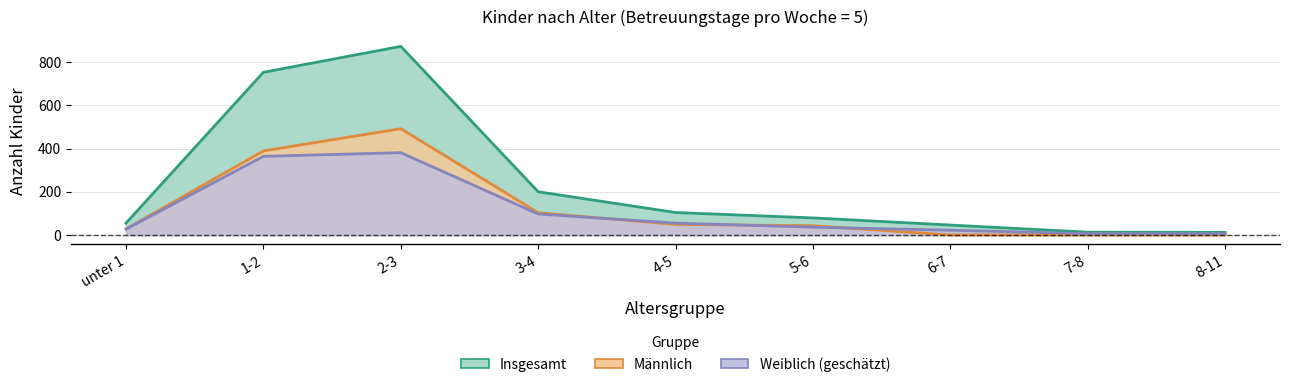

The value of Weiblich (geschätzt) at 8-11 is 5.8. True or false?

True